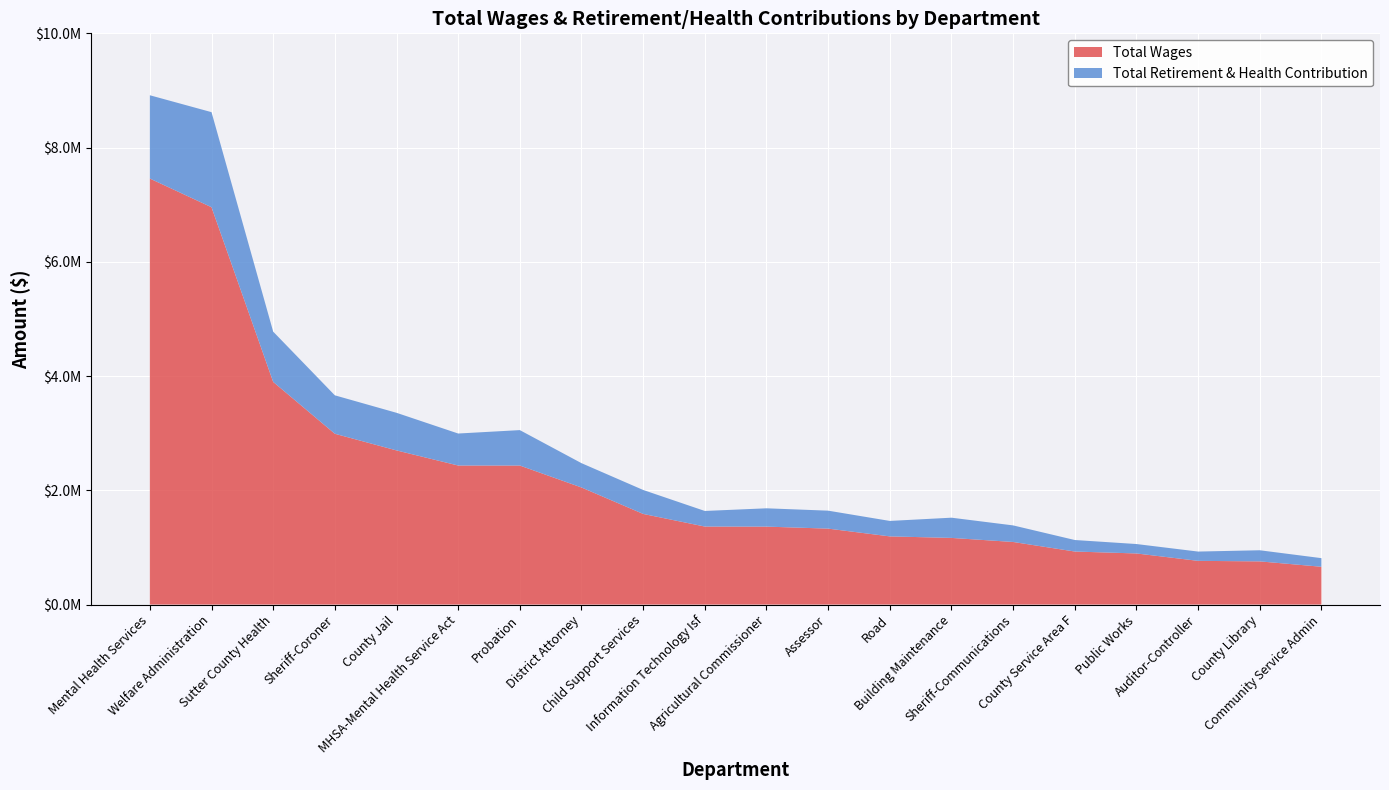

Reading left to right, what are all the values shown in this chart?

Total Wages: Mental Health Services=7457812	Welfare Administration=6955847	Sutter County Health=3897969	Sheriff-Coroner=2990170	County Jail=2698530	MHSA-Mental Health Service Act=2434307	Probation=2433852	District Attorney=2049818	Child Support Services=1586824	Information Technology Isf=1365820	Agricultural Commissioner=1364630	Assessor=1329583	Road=1193530	Building Maintenance=1166871	Sheriff-Communications=1095878	County Service Area F=928525	Public Works=894765	Auditor-Controller=765261	County Library=756036	Community Service Admin=661890
Total Retirement & Health Contribution: Mental Health Services=1458178	Welfare Administration=1664245	Sutter County Health=879904	Sheriff-Coroner=672794	County Jail=658616	MHSA-Mental Health Service Act=560053	Probation=620159	District Attorney=425620	Child Support Services=419485	Information Technology Isf=272926	Agricultural Commissioner=320520	Assessor=314301	Road=270601	Building Maintenance=354004	Sheriff-Communications=290025	County Service Area F=201598	Public Works=164985	Auditor-Controller=162590	County Library=194681	Community Service Admin=150736